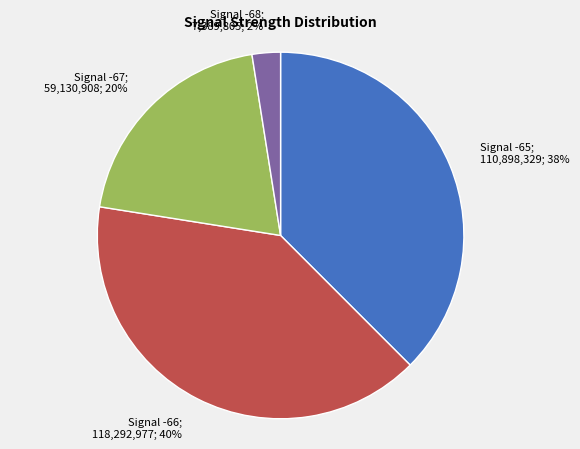

Do Signal -66; 118,292,977; 40% and Signal -68; 7,389,805; 2% together represent more than half of the pie?

No